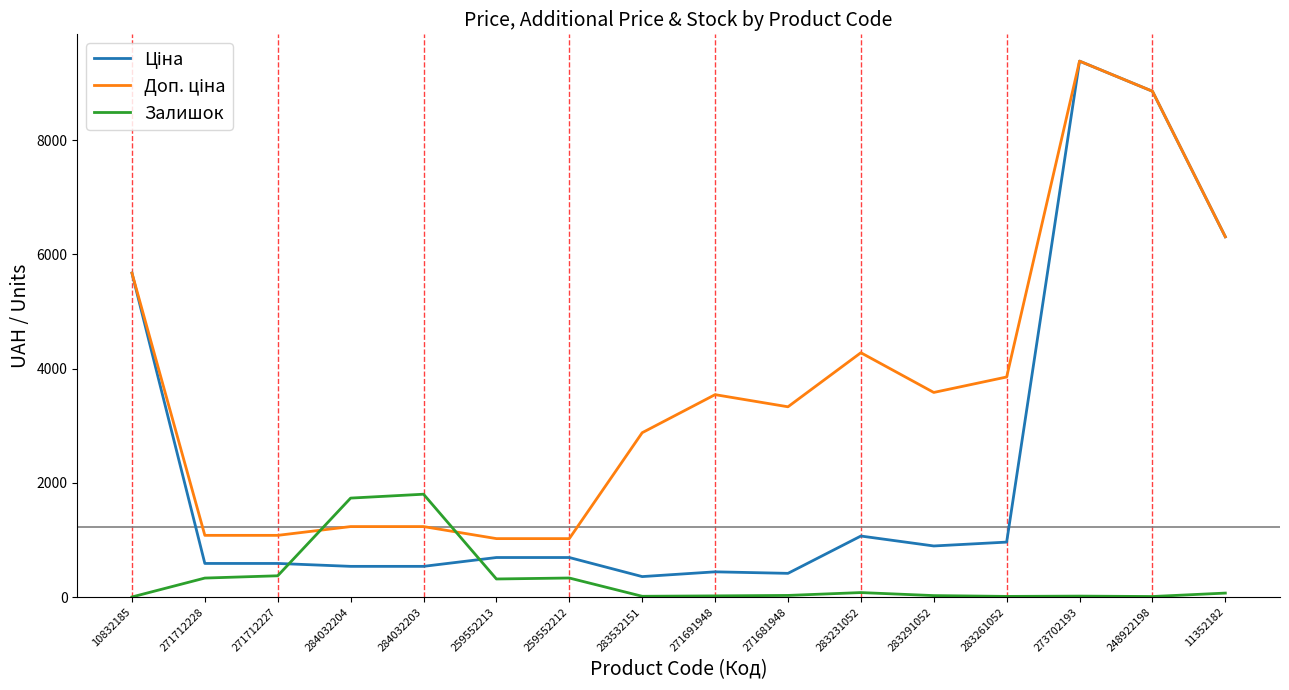

The value of Залишок at 271712228 is 334.0. True or false?

True